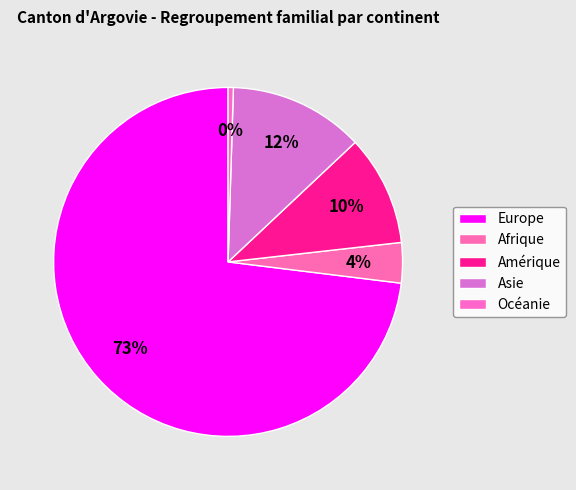

Count the number of slices in the pie.

5